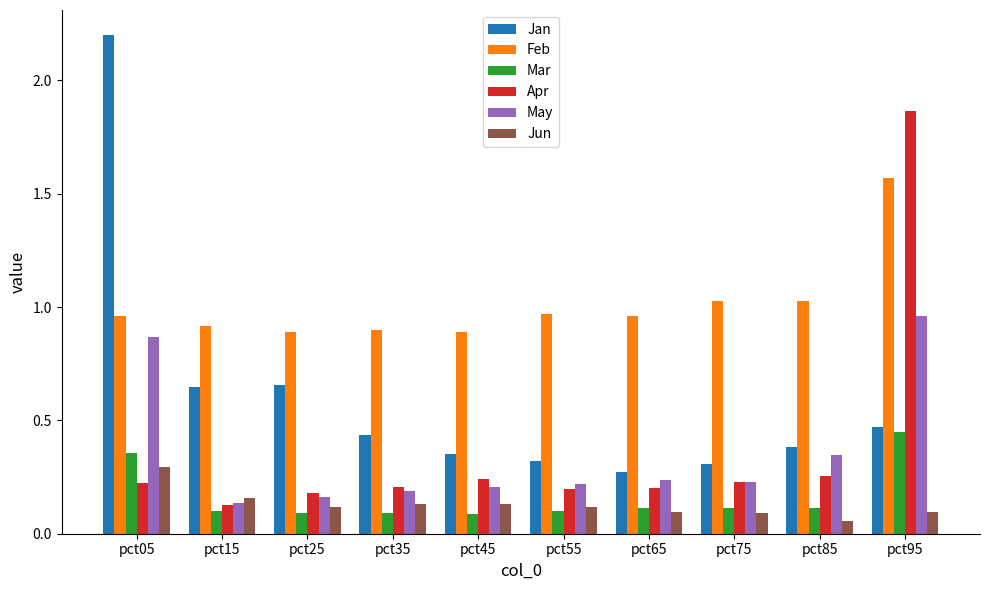

What are all the series names shown in the legend?

Jan, Feb, Mar, Apr, May, Jun